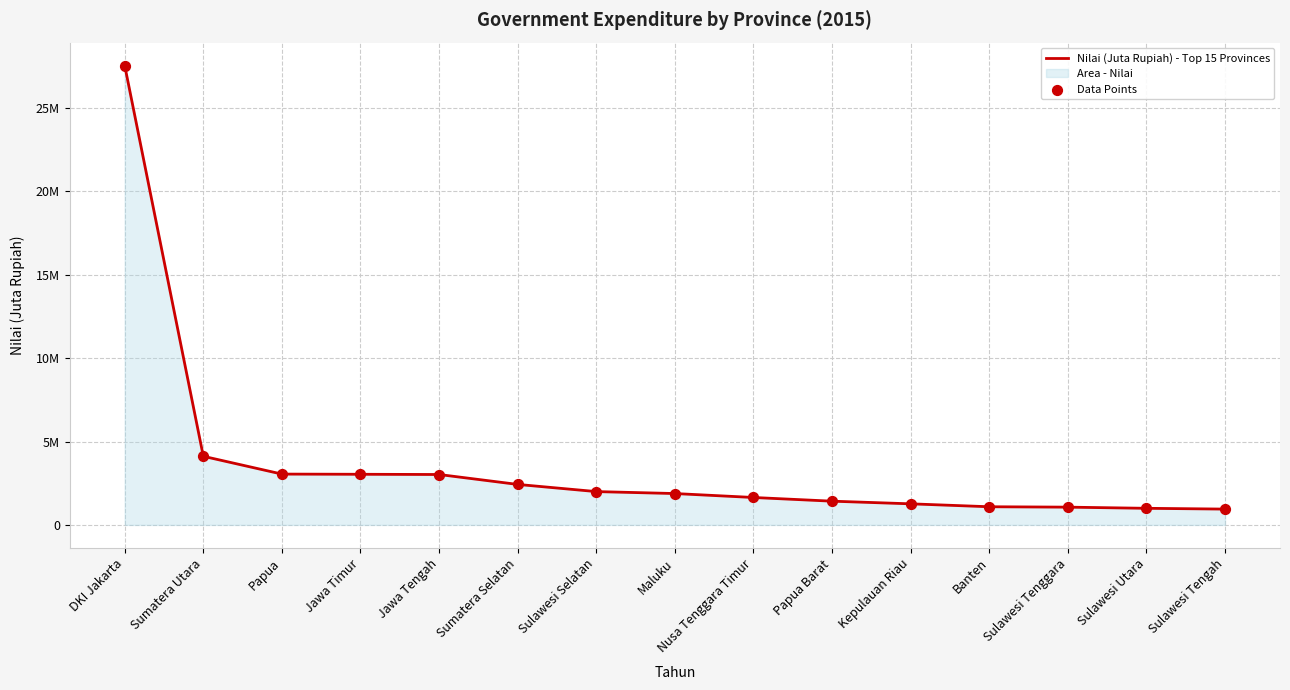

At which category is the sum across all series the highest?

DKI Jakarta